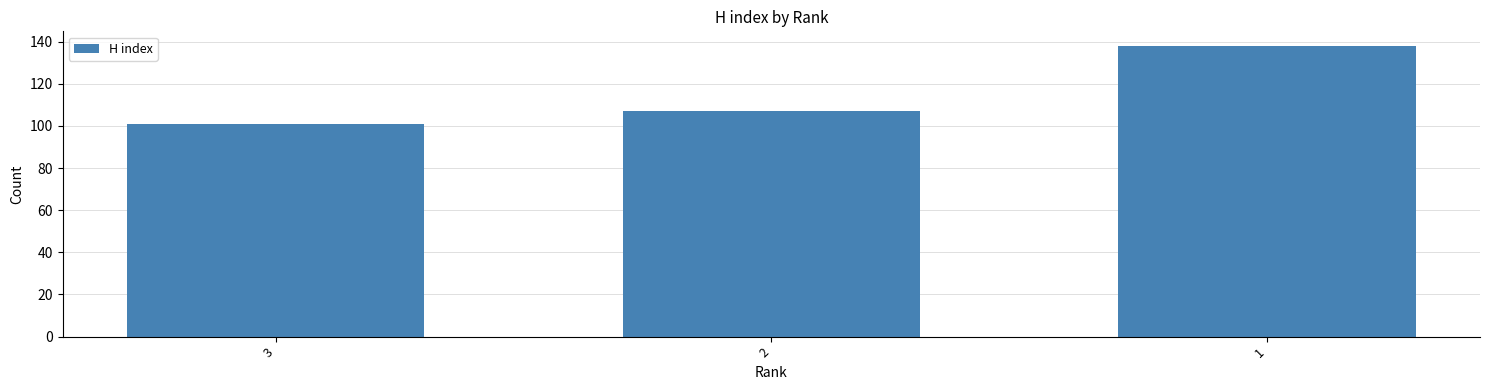

What is the value of the 2nd bar from the left?

107